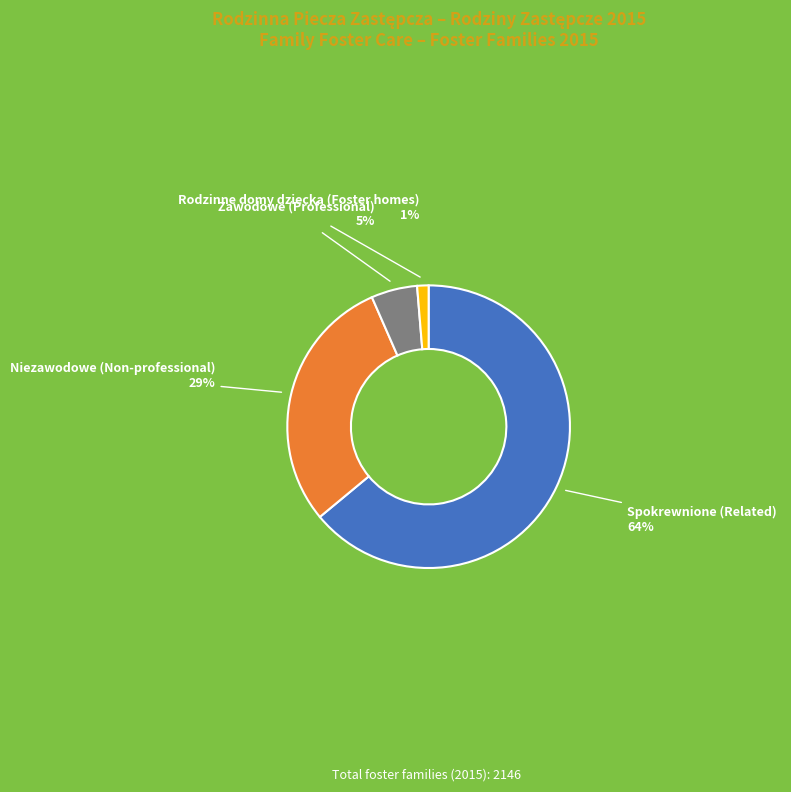

How many slices are in this pie chart?

4